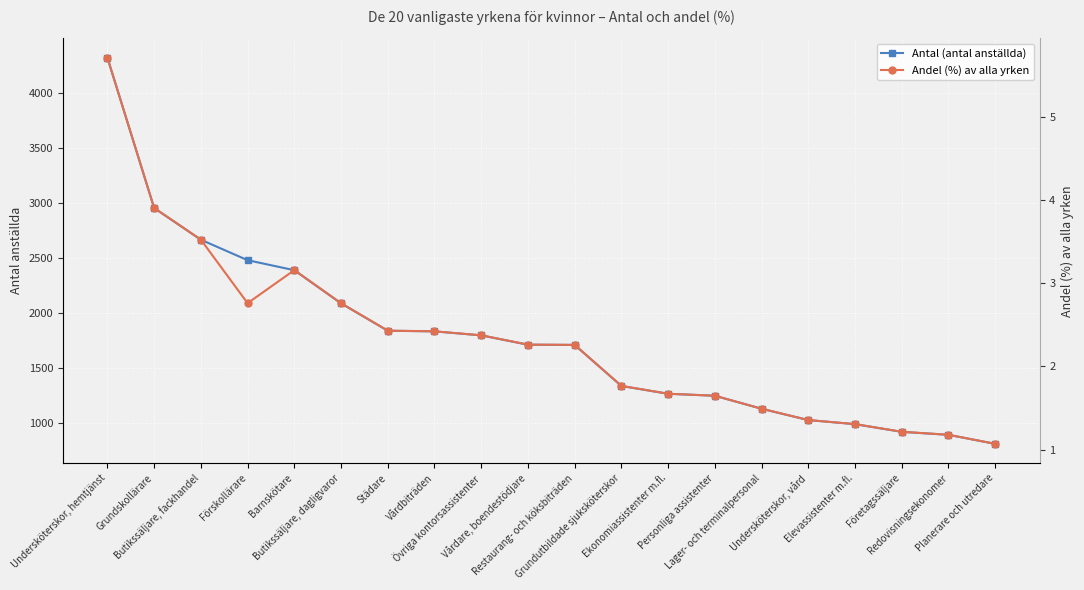

Which category has the highest value across all series?

Undersköterskor, hemtjänst